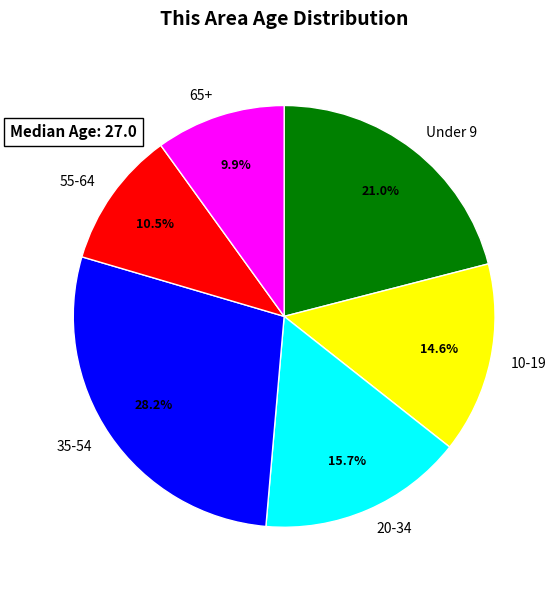

Between 20-34 and 55-64, which is larger?

20-34